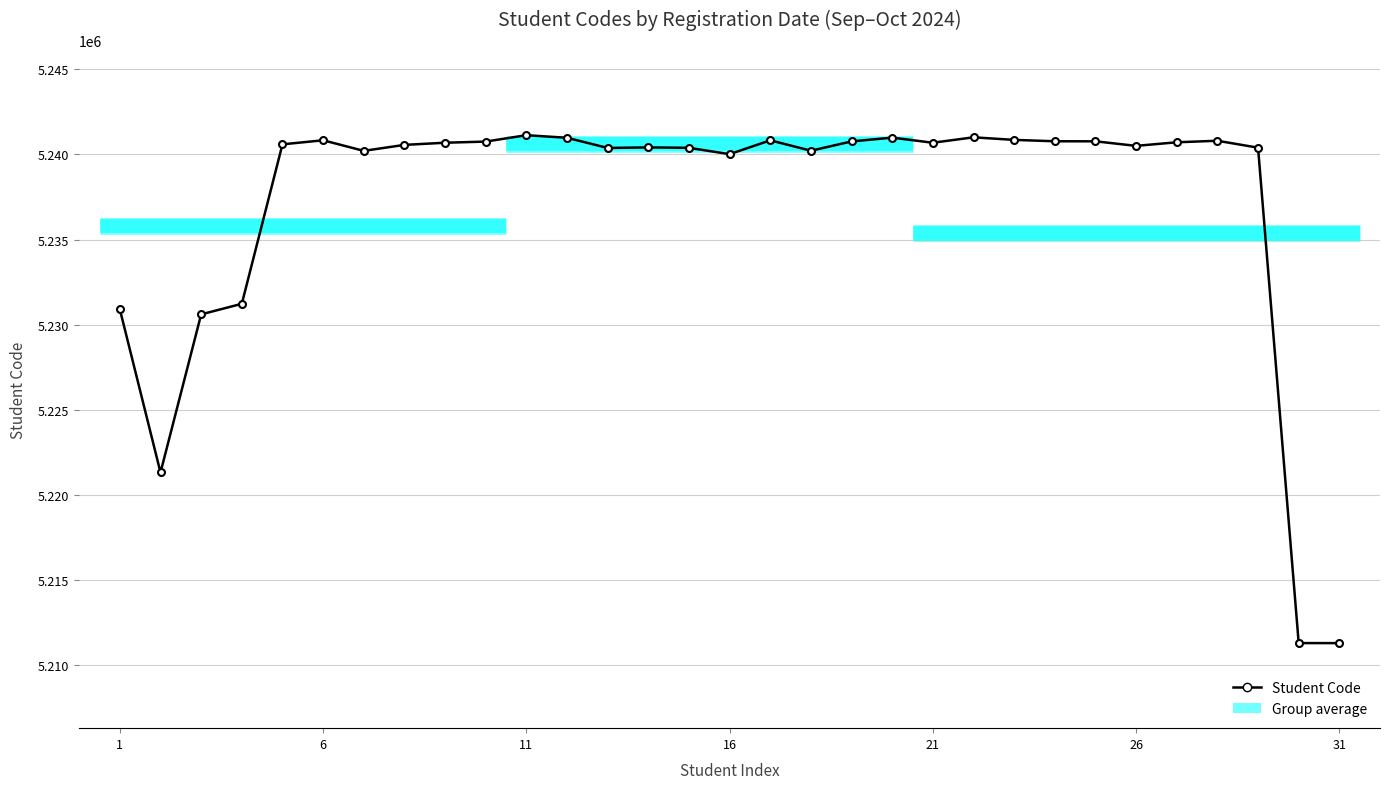

What is the value of the 8th point from the left?

5240565